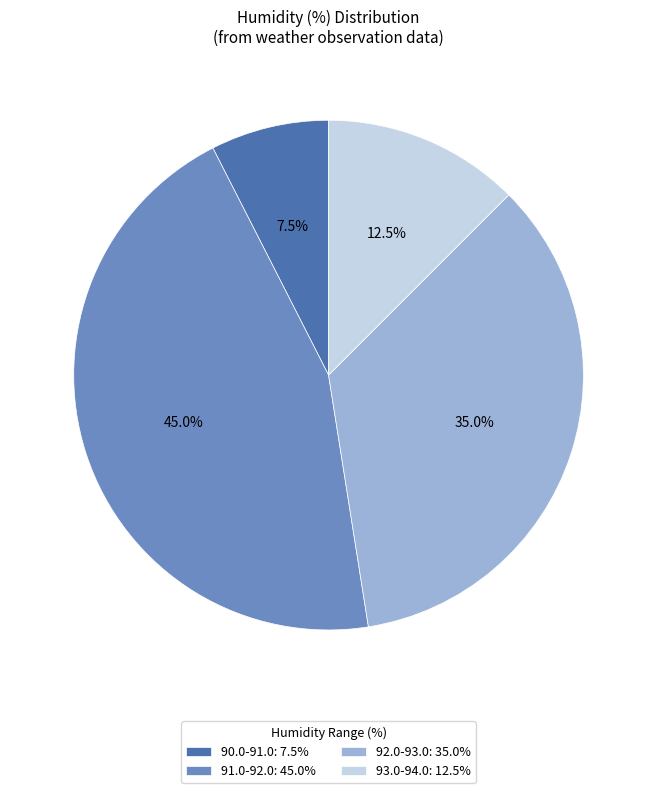

Approximately how many times larger is the value at 93.0-94.0: 12.5% compared to 92.0-93.0: 35.0%?

0.4